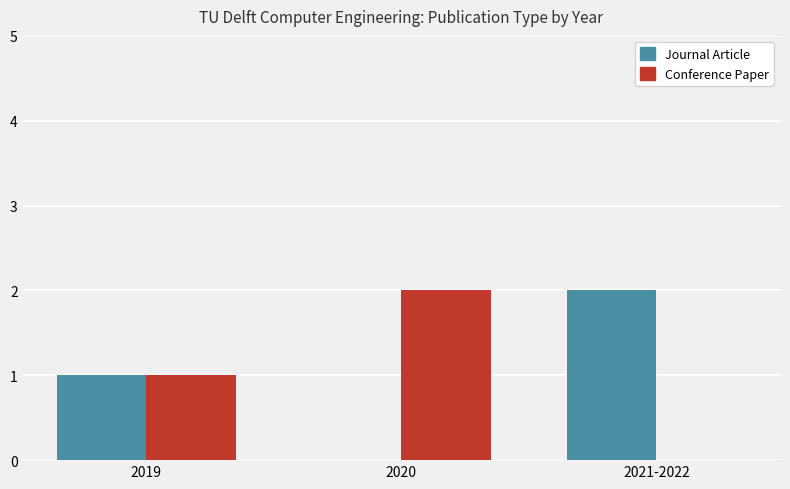

At which label does Conference Paper reach its peak?

2020